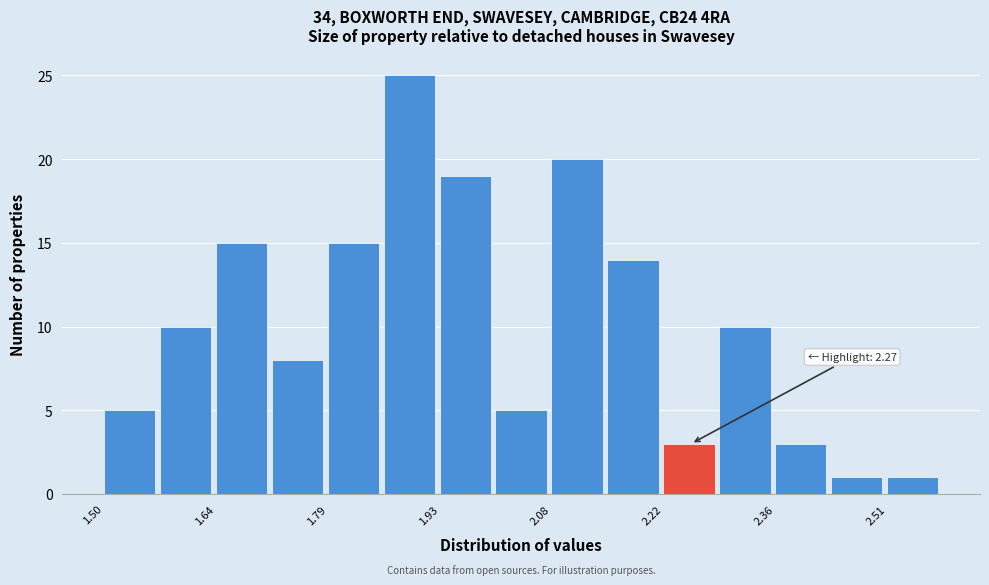

Around what value on the x-axis is the tallest bar? Give the approximate position of its centre, as read against the axis.

1.90